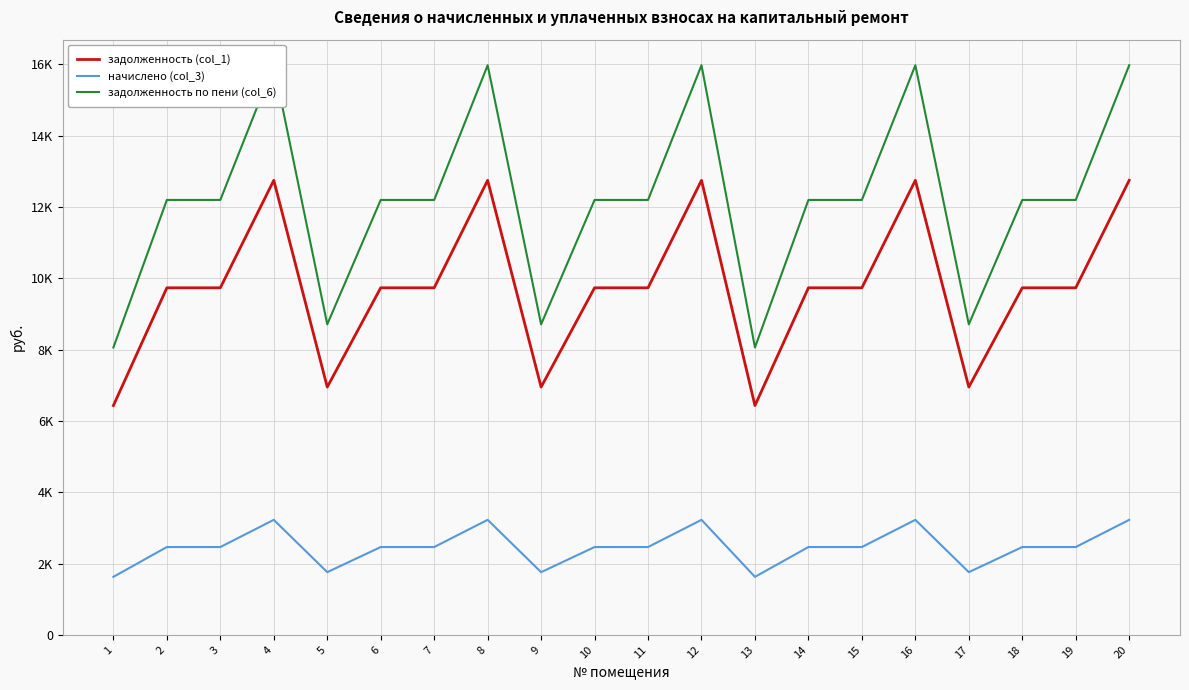

What is the approximate value of задолженность (col_1) at 13?

6432.0